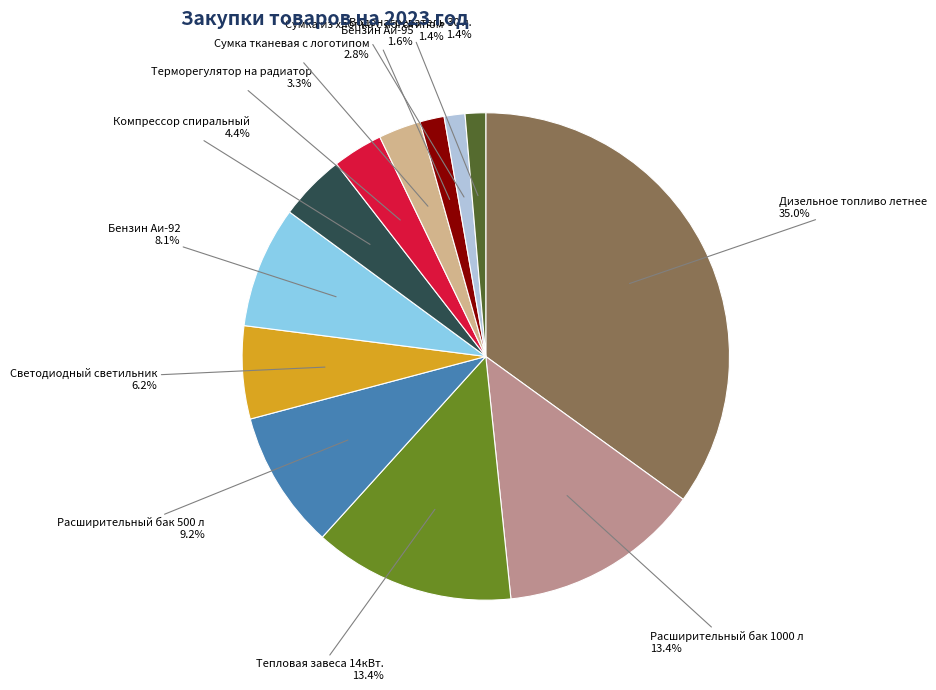

Is there a majority slice in this chart?

No